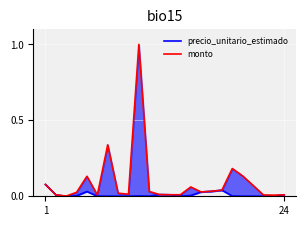

Between 6 and 9, which series saw the biggest shift?

monto